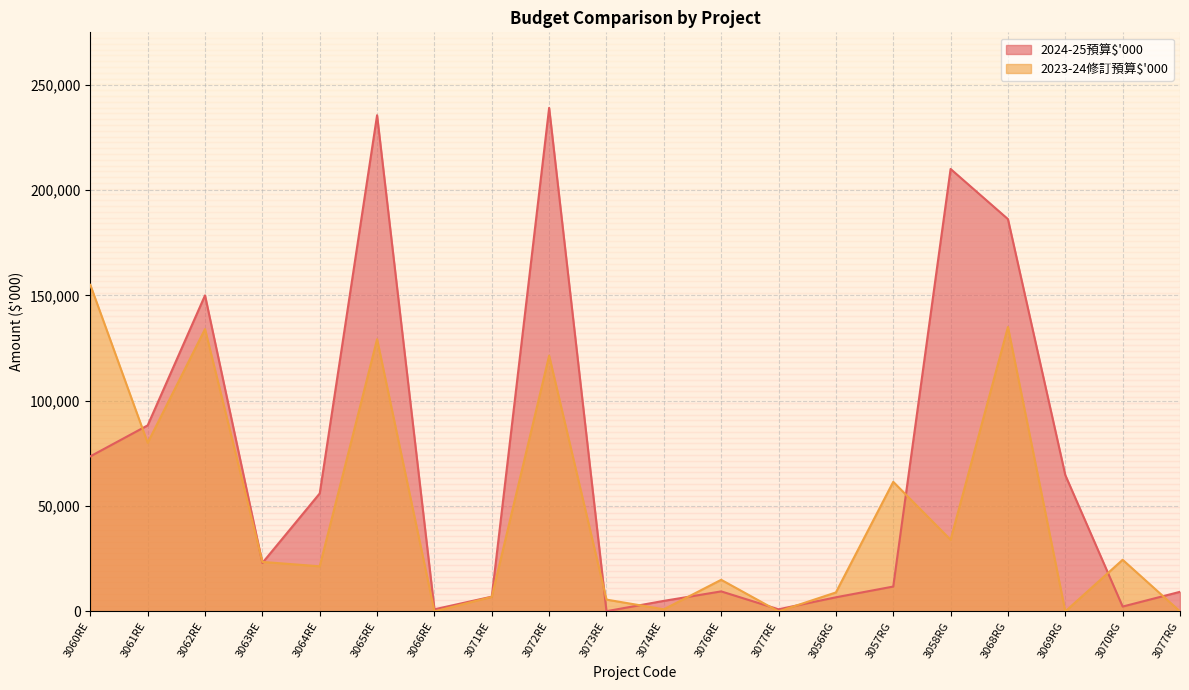

Reading left to right, list all the values displayed in this chart.

2024-25預算$'000: 3060RE=73600	3061RE=88300	3062RE=150000	3063RE=23000	3064RE=56000	3065RE=235500	3066RE=1000	3071RE=7000	3072RE=239000	3073RE=100	3074RE=5000	3076RE=9500	3077RE=1000	3056RG=6700	3057RG=11800	3058RG=210000	3068RG=186200	3069RG=64700	3070RG=2300	3077RG=9300
2023-24修訂預算$'000: 3060RE=155000	3061RE=80000	3062RE=134000	3063RE=23500	3064RE=21400	3065RE=129200	3066RE=0	3071RE=6900	3072RE=121400	3073RE=5600	3074RE=1000	3076RE=15000	3077RE=0	3056RG=9000	3057RG=61500	3058RG=34000	3068RG=135000	3069RG=0	3070RG=24500	3077RG=0